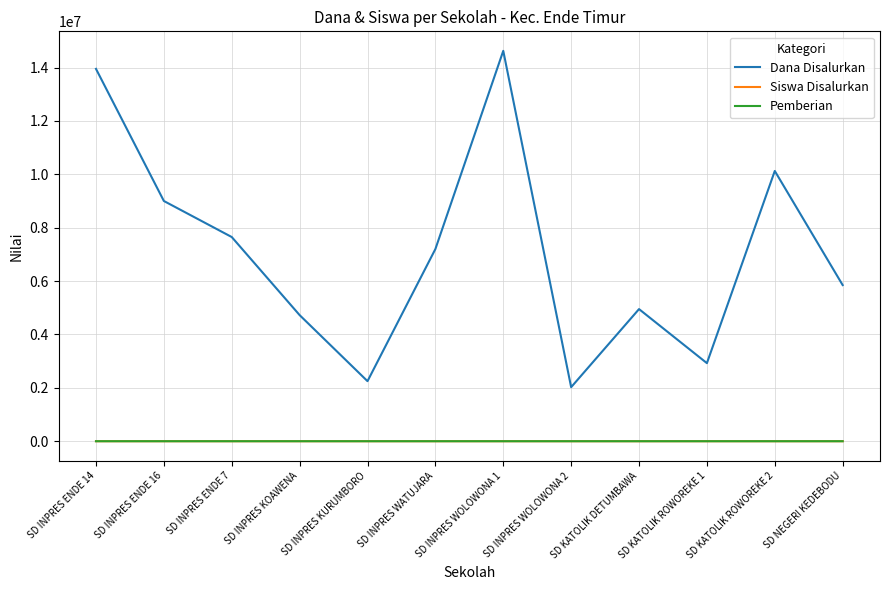

What is the maximum value for Siswa Disalurkan?

37